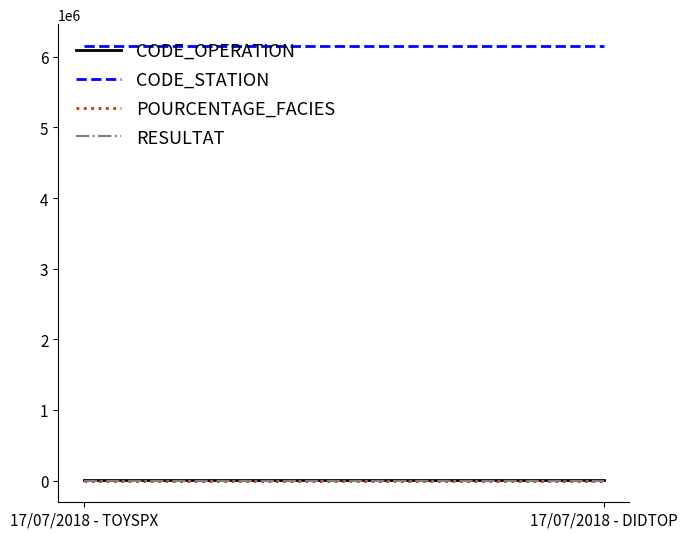

True or false: RESULTAT has a value of 0.0 at 17/07/2018 - TOYSPX.

False